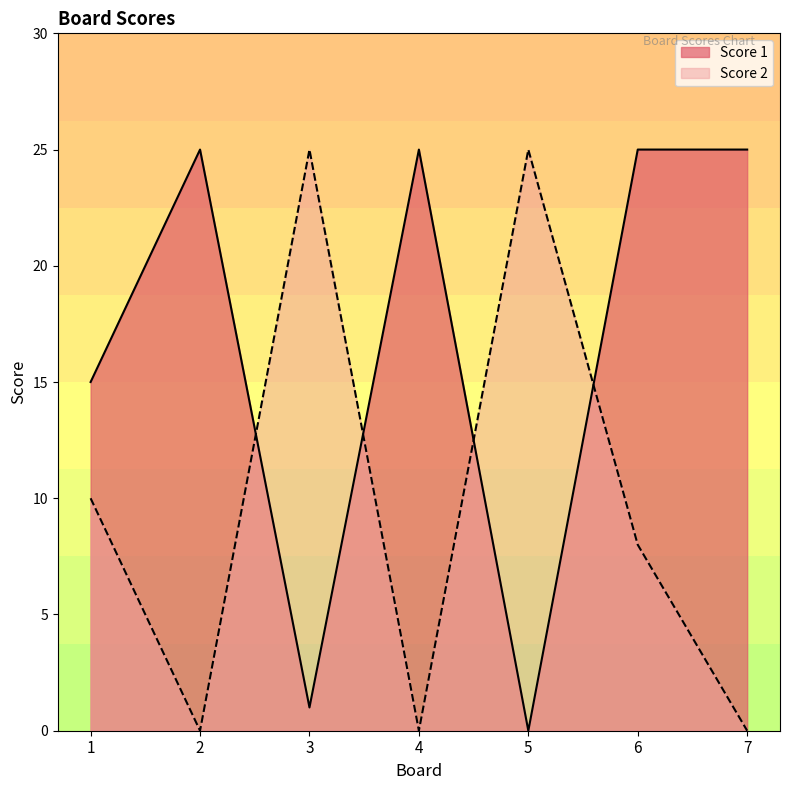

True or false: Score 1 has more than 1 points higher than both neighbors.

True